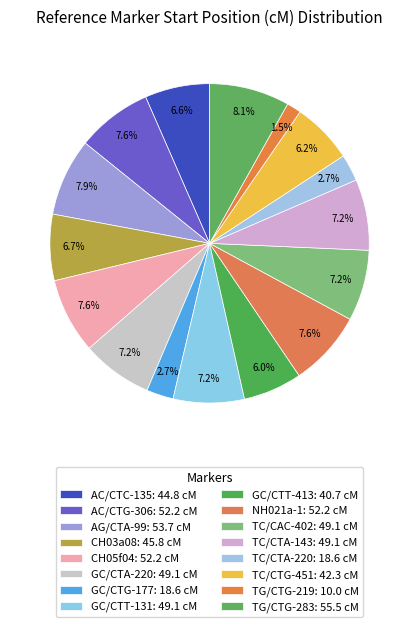

Does TC/CAC-402 account for over 50% of the chart?

No